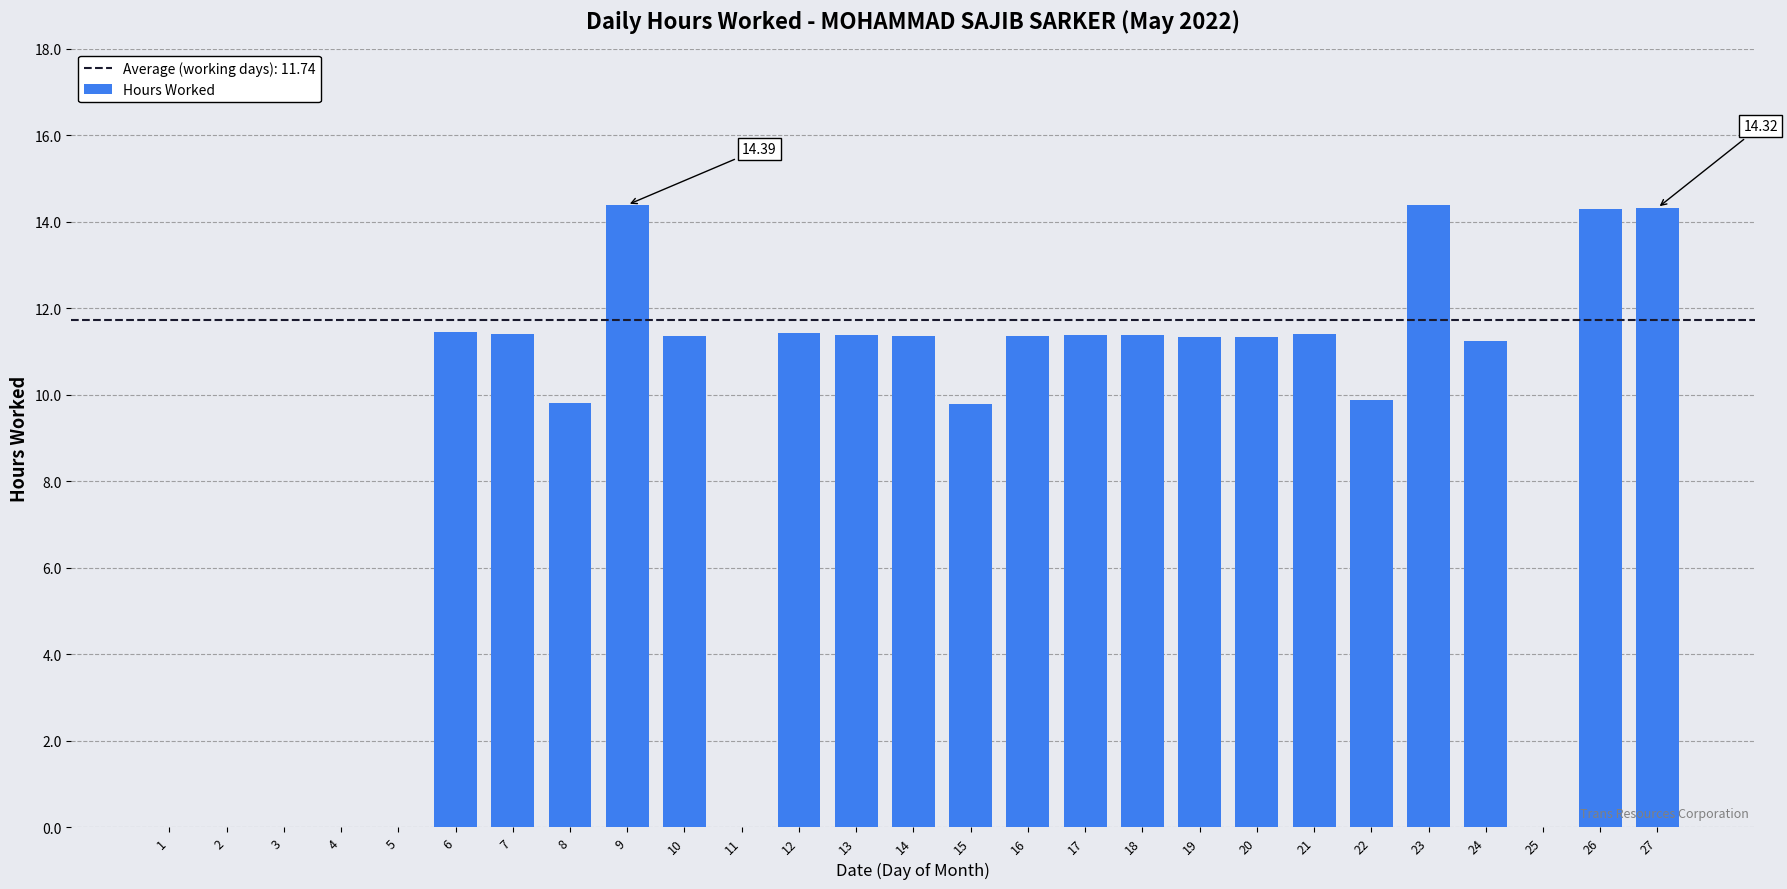

Are the bars horizontal?

No